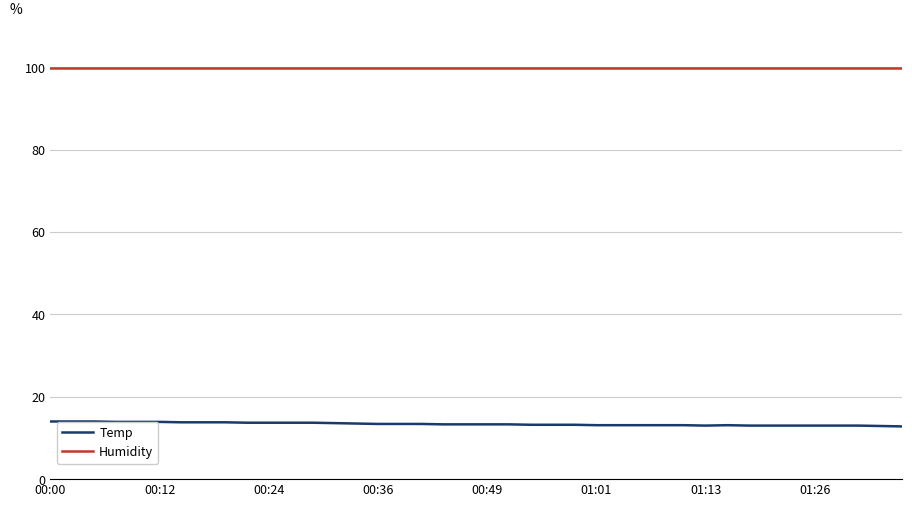

Rank the series by their average value, from highest to lowest.

Humidity, Temp